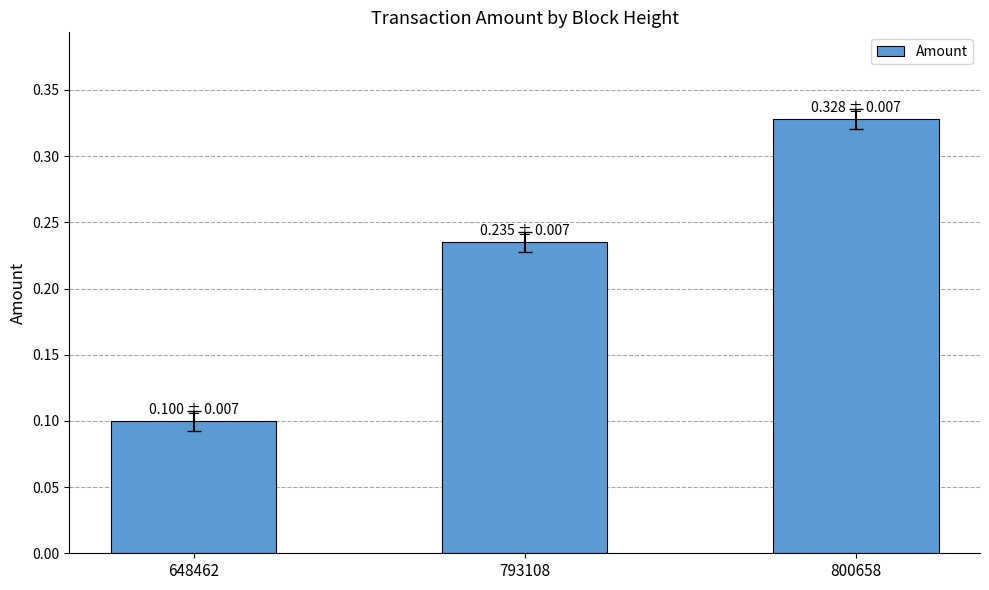

True or false: the data shows 0.1 at 648462.

True